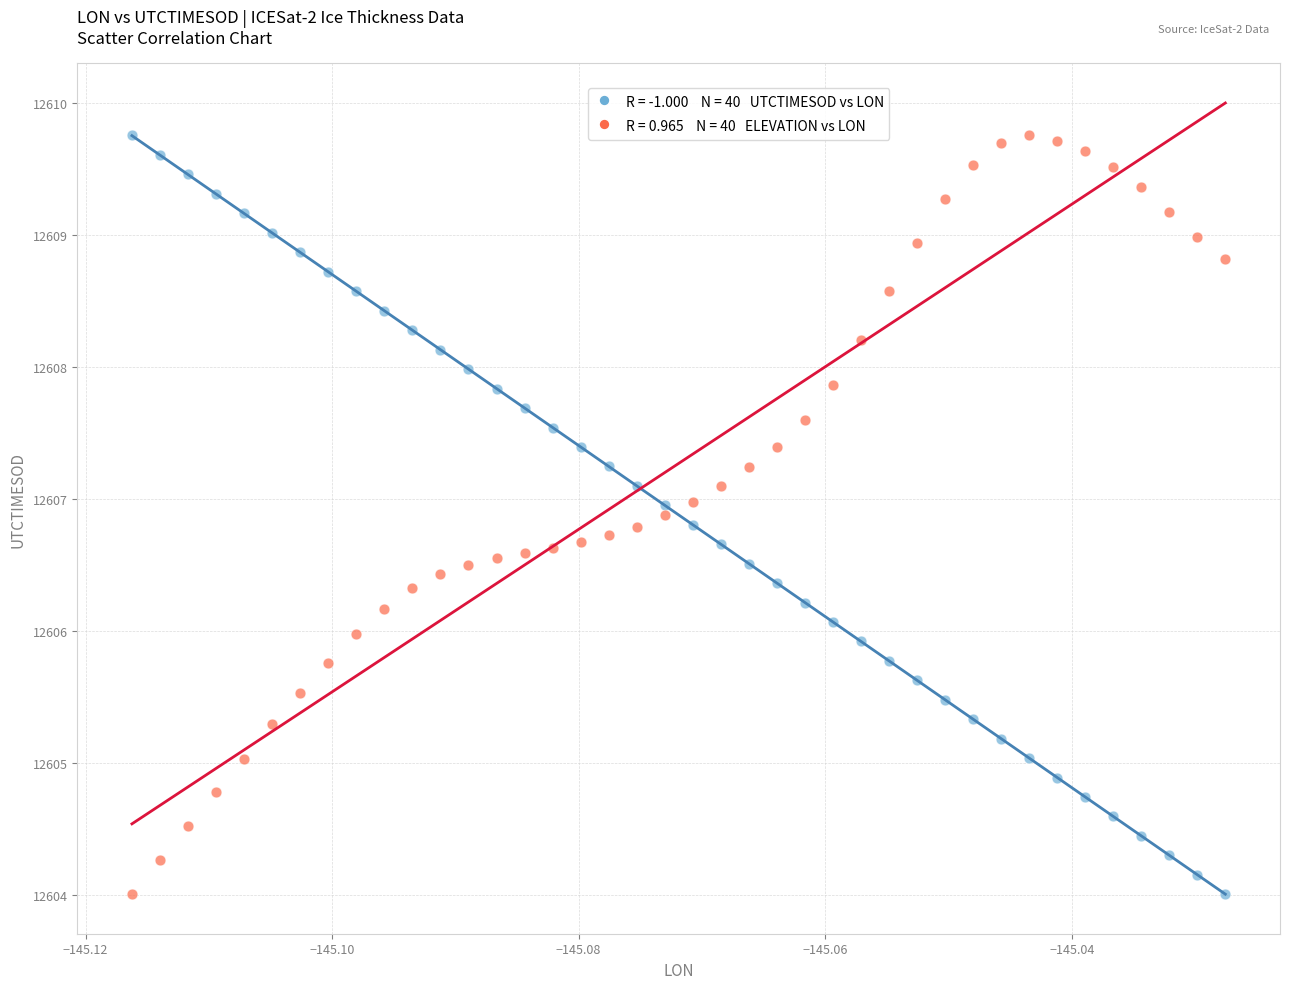

Across all data points, what is the range of Y values (max minus min)?

5.7